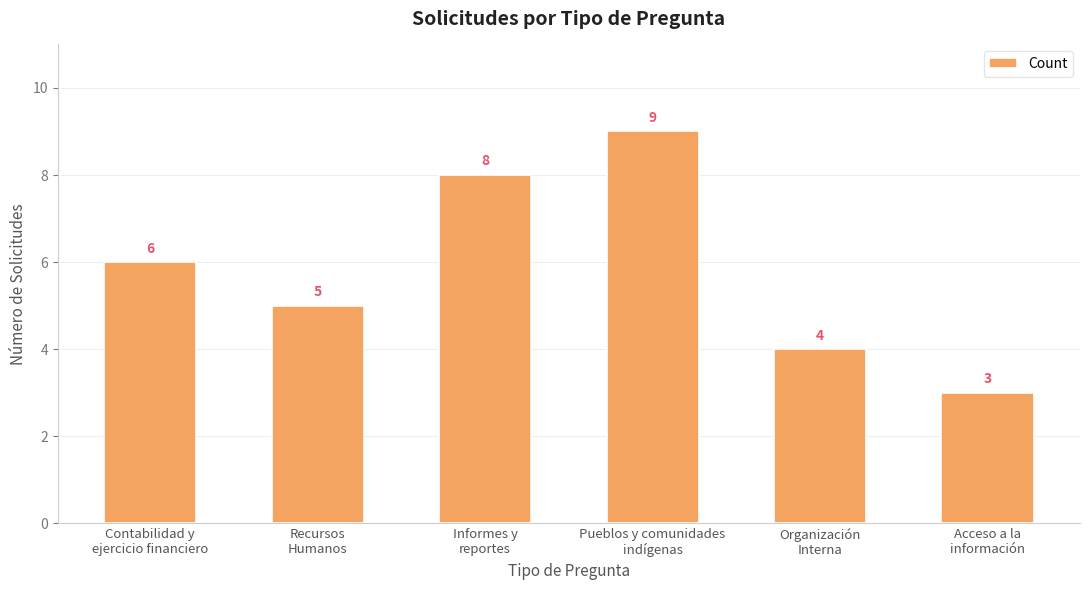

What is the change in value from Organización
Interna to Acceso a la
información?

-1